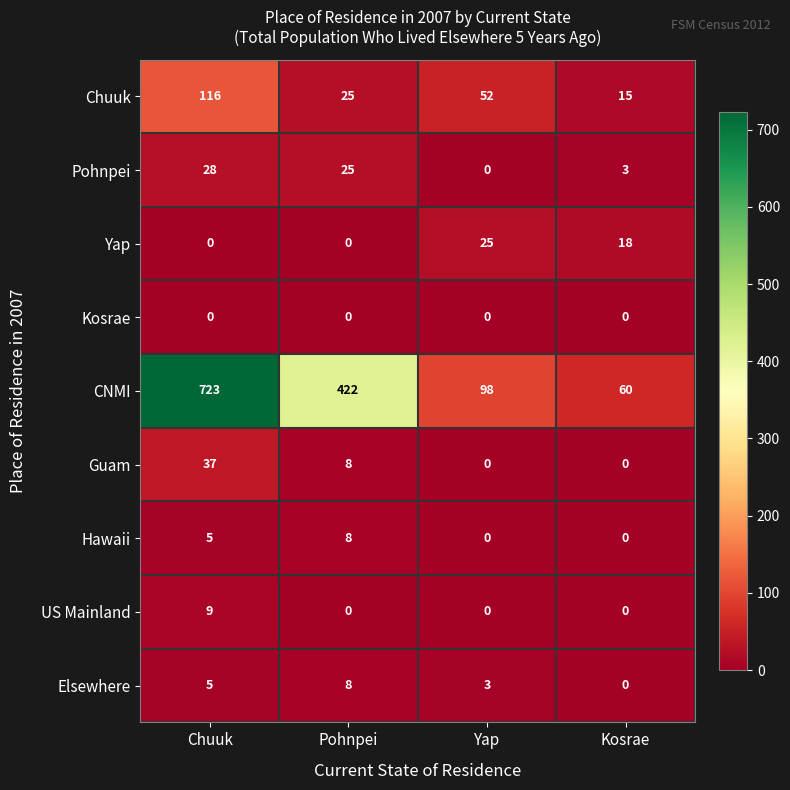

What is the maximum value shown in the chart?

723